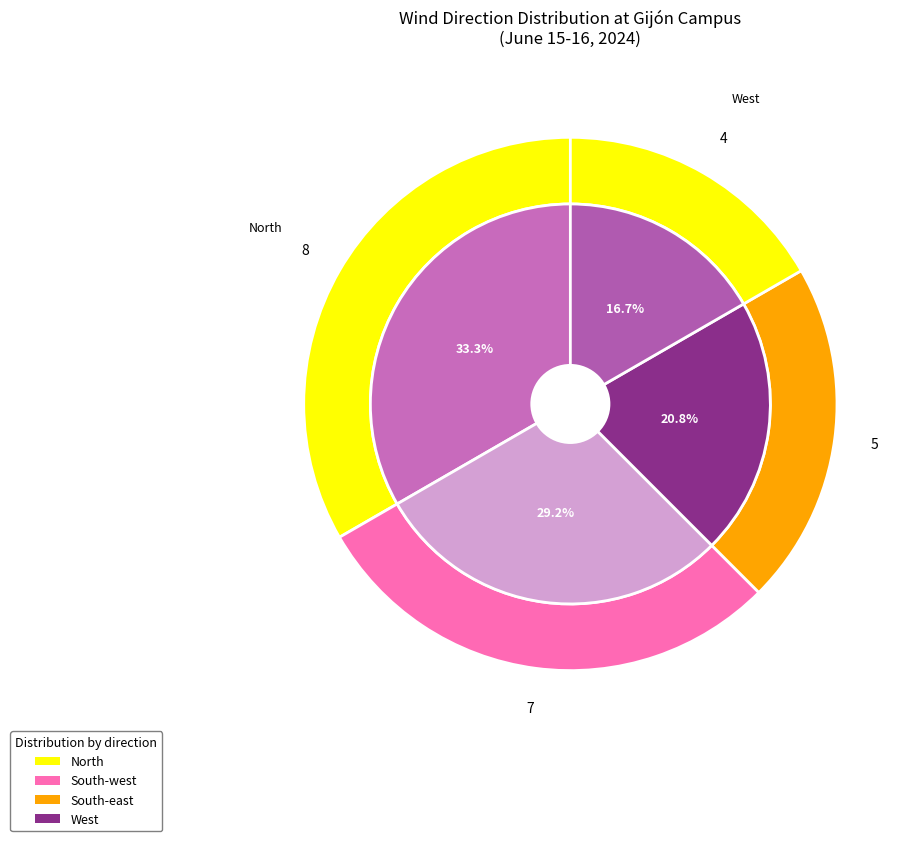

Is South-east the majority of the pie?

No